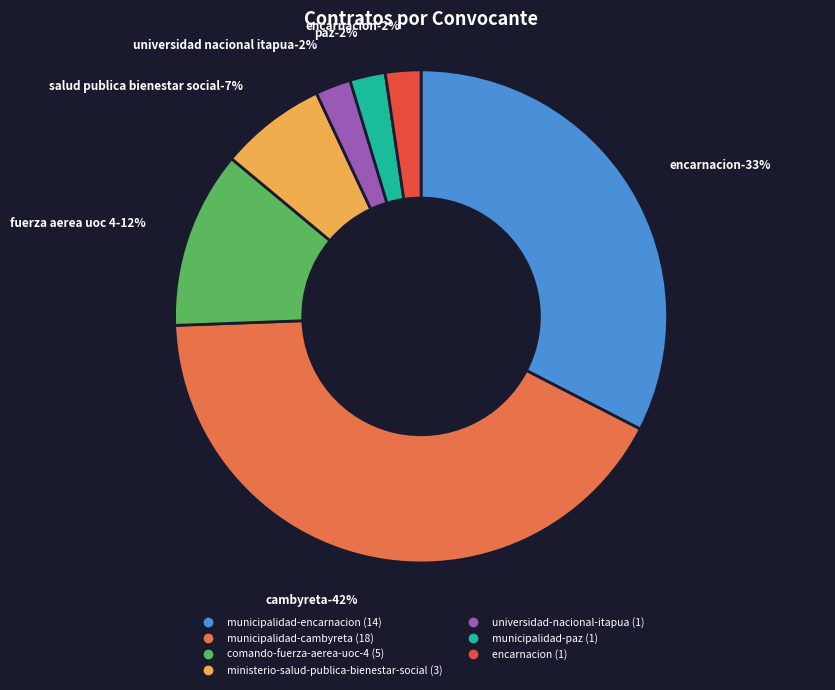

Rank the categories by value from lowest to highest.

universidad-nacional-itapua, municipalidad-paz, encarnacion, ministerio-salud-publica-bienestar-social, comando-fuerza-aerea-uoc-4, municipalidad-encarnacion, municipalidad-cambyreta